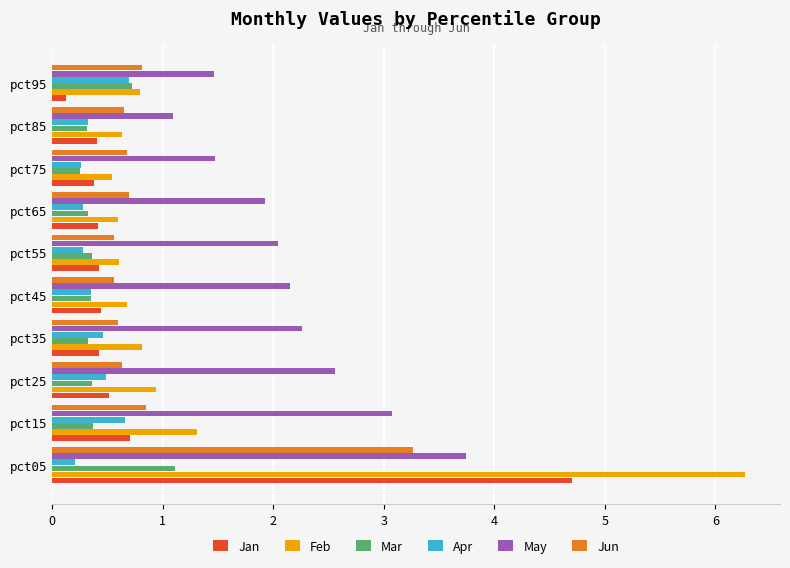

What is the average value of the Apr series?

0.4